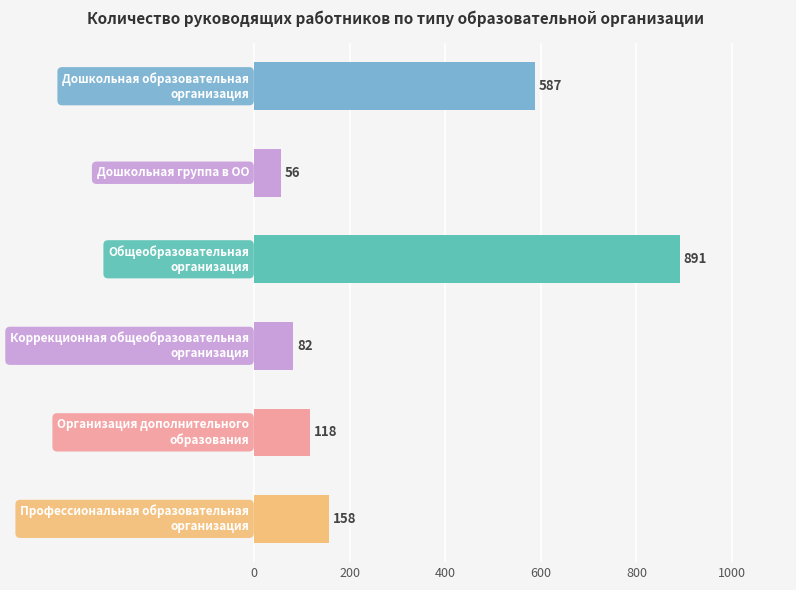

What is the minimum value shown in the chart?

56